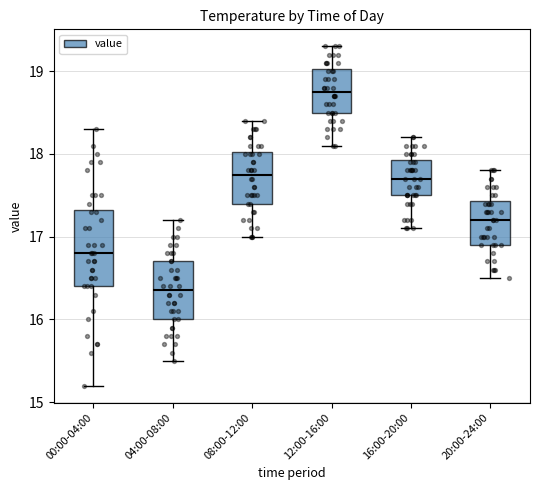

Reading left to right, transcribe this box plot: for each box, give where its median line is, the range the box spans, and where its two whiskers end, as read against the y-axis. The values are not printed on the chart, so give them approximately, as read against the axis.

00:00-04:00: median 16.8, box 16.4 to 17.3, whiskers 15.2 to 18.3
04:00-08:00: median 16.4, box 16.0 to 16.7, whiskers 15.5 to 17.2
08:00-12:00: median 17.8, box 17.4 to 18.0, whiskers 17.0 to 18.4
12:00-16:00: median 18.8, box 18.5 to 19.0, whiskers 18.1 to 19.3
16:00-20:00: median 17.7, box 17.5 to 17.9, whiskers 17.1 to 18.2
20:00-24:00: median 17.2, box 16.9 to 17.4, whiskers 16.5 to 17.8